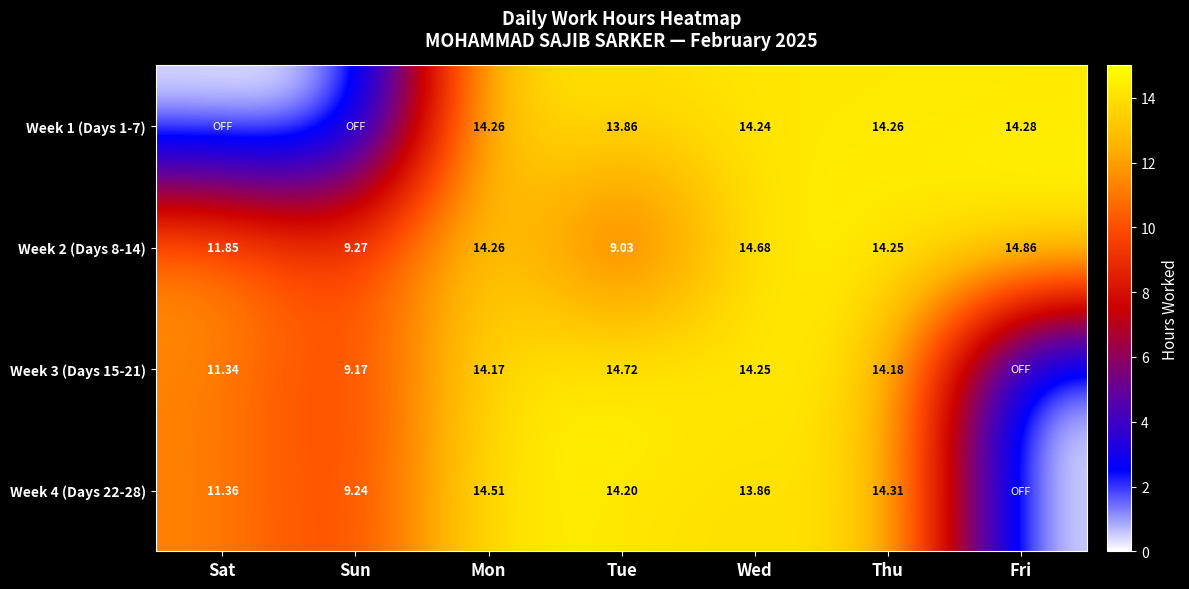

At how many categories does at least one series exceed 14?

5